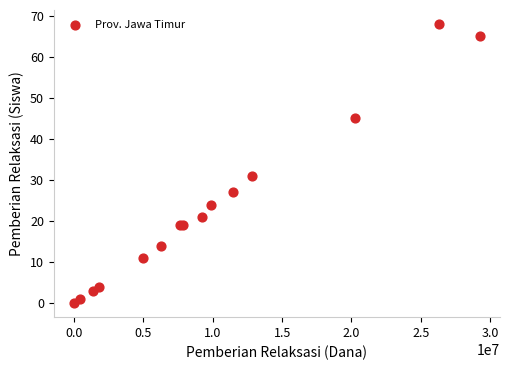

What Y value in the scatter plot is closest to 34?

31